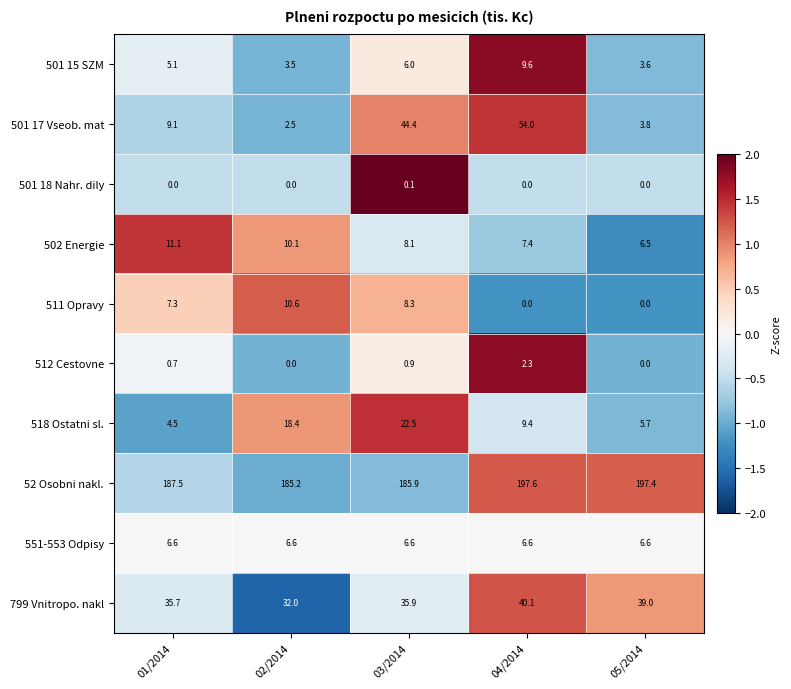

Read the 501 17 Vseob. mat value at 05/2014.

3.8